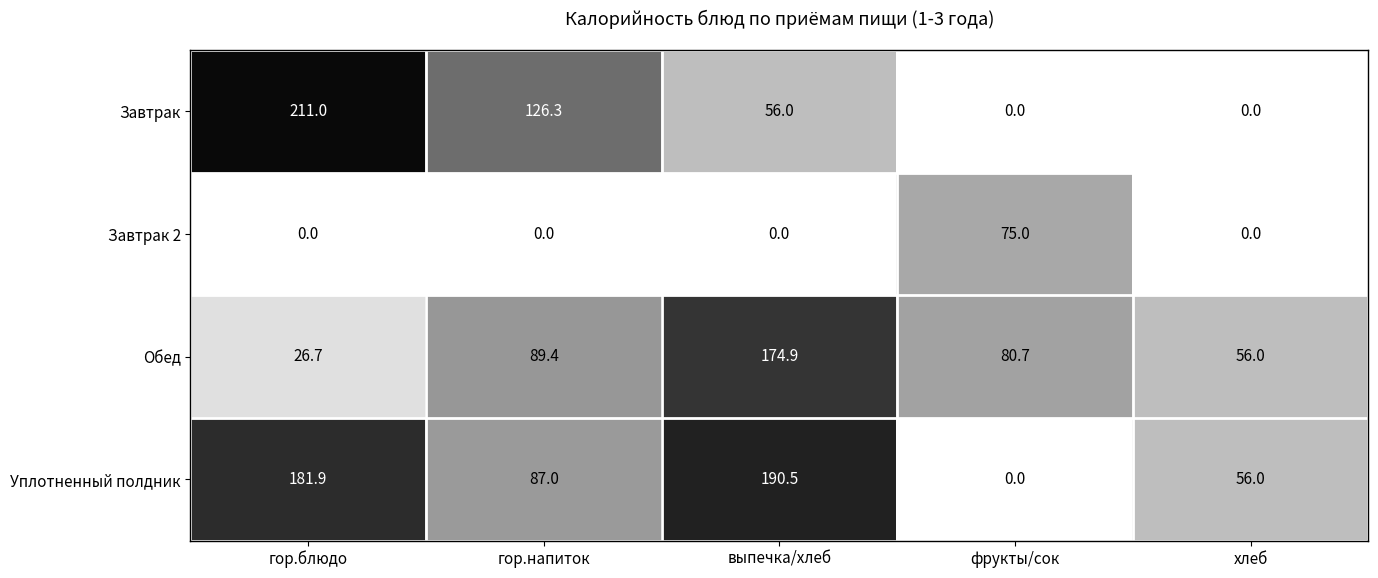

The value of Обед at выпечка/хлеб is 174.9. True or false?

True